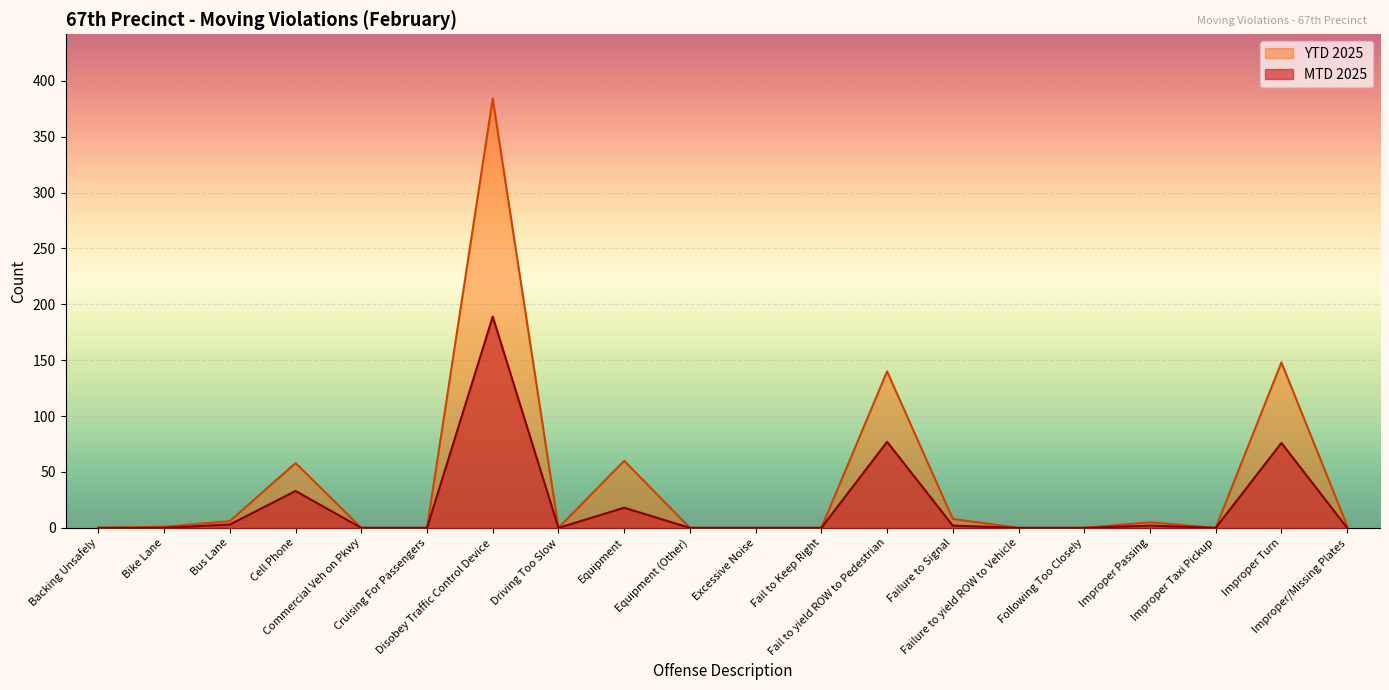

What is the sum of all YTD 2025 values?

812